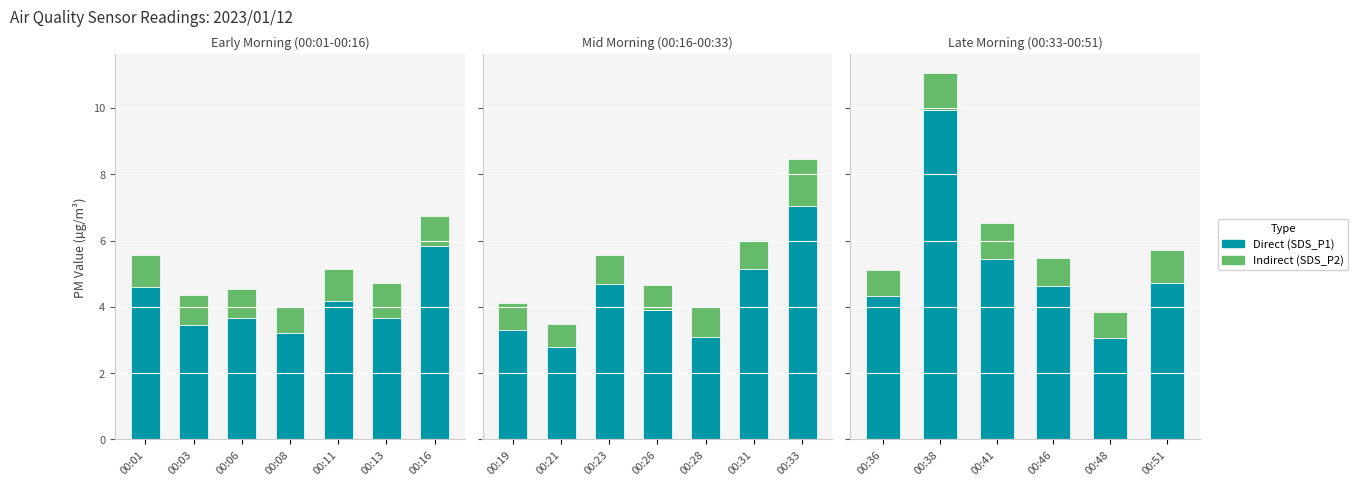

True or false: Direct (SDS_P1) has a value of 2.4 at 00:46.

False